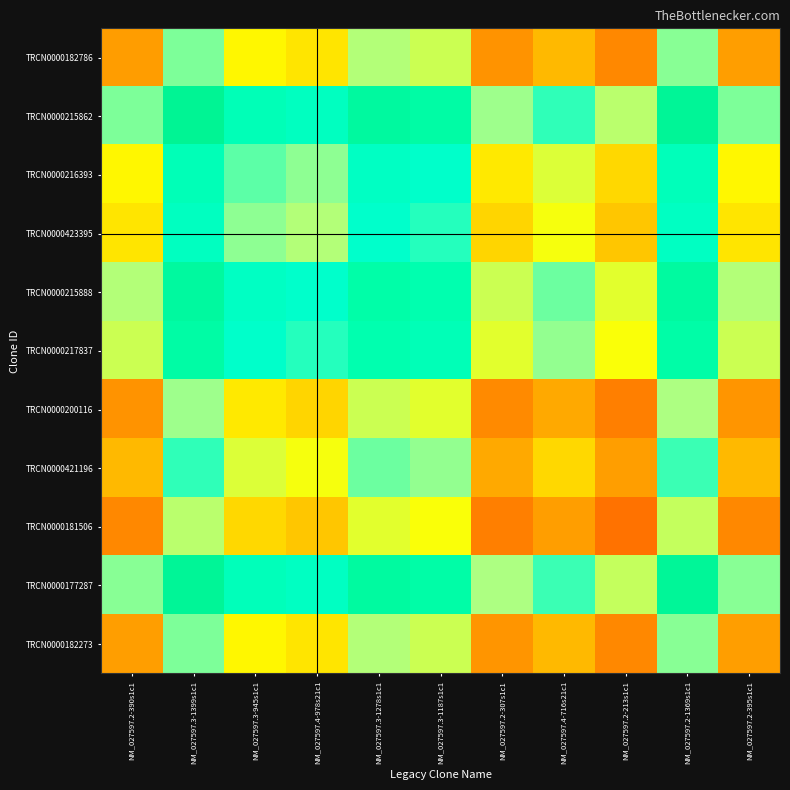

Rank the series at NM_027597.3-1187s1c1 from highest to lowest value.

TRCN0000215862, TRCN0000177287, TRCN0000215888, TRCN0000217837, TRCN0000216393, TRCN0000423395, TRCN0000421196, TRCN0000182273, TRCN0000182786, TRCN0000200116, TRCN0000181506